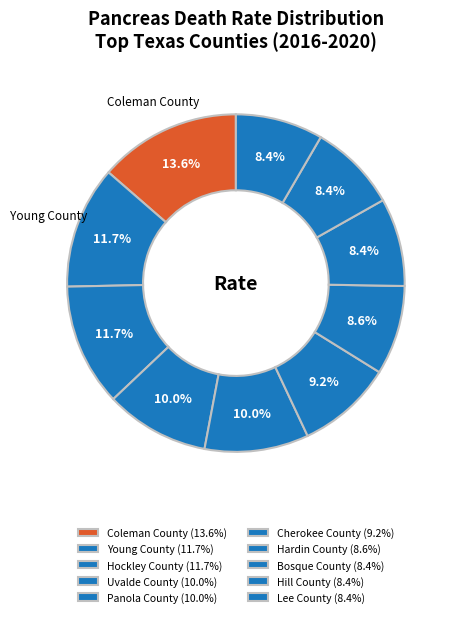

How many slices are in this pie chart?

10